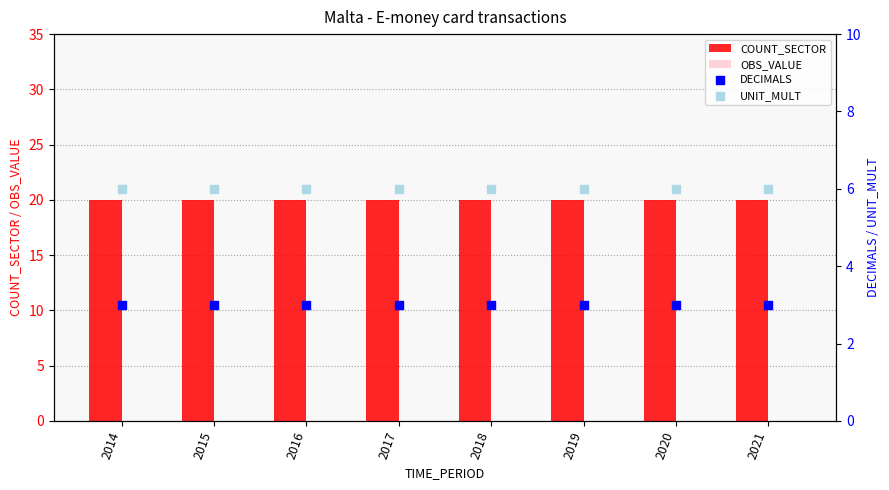

What are all the series names shown in the legend?

COUNT_SECTOR, OBS_VALUE, DECIMALS, UNIT_MULT